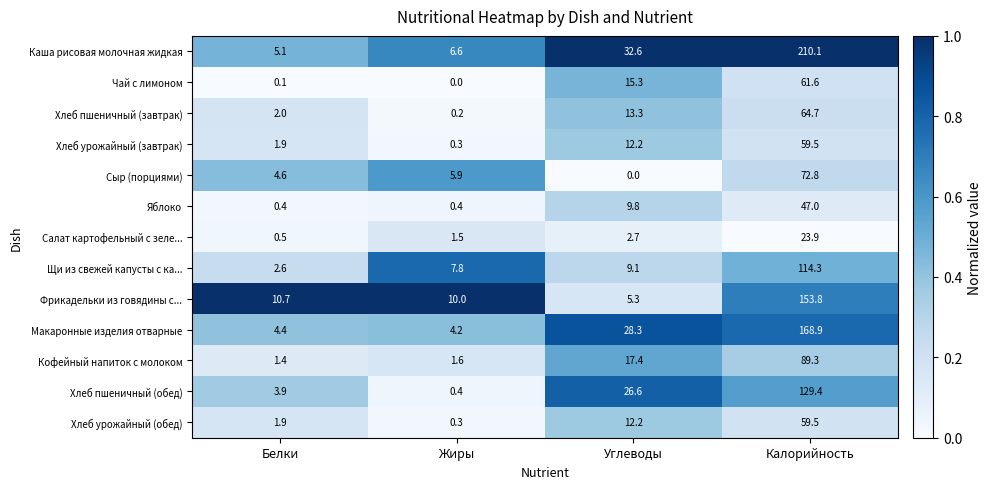

What is the difference between the maximum and minimum values in the Фрикадельки из говядины с... series?

148.5